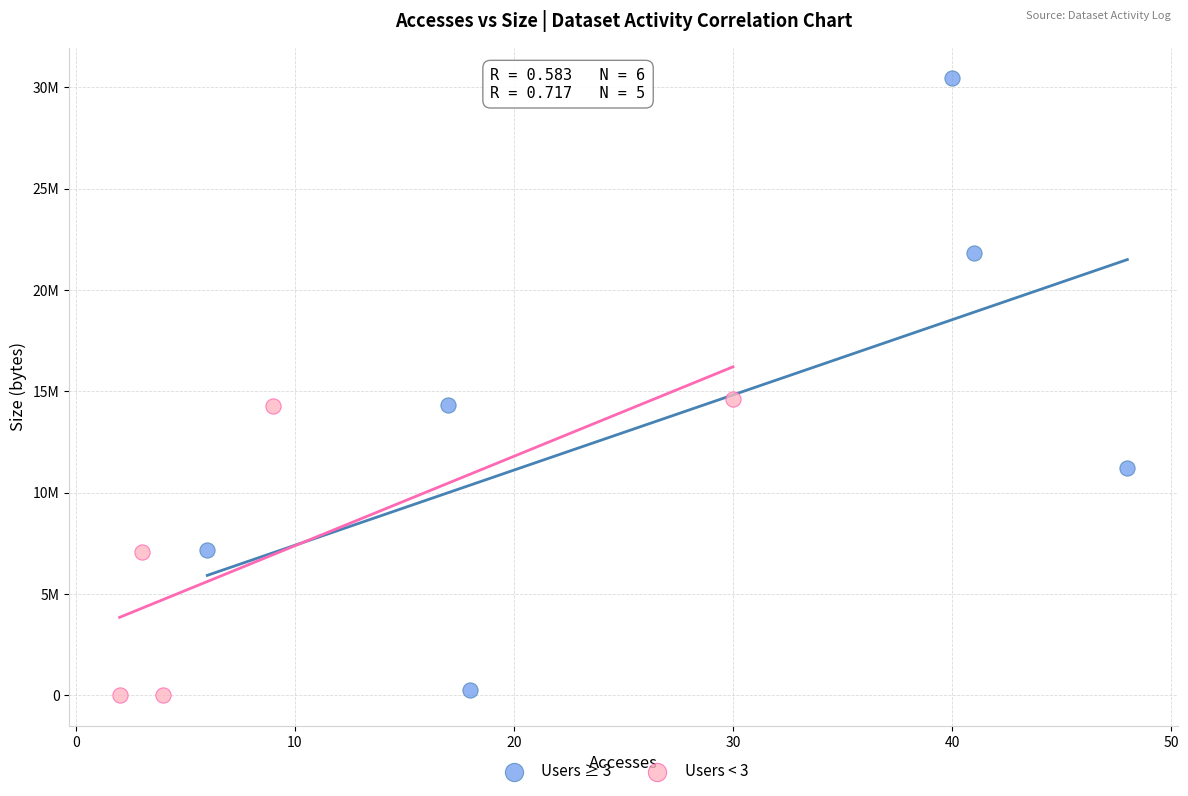

Which series has the widest spread of Y values?

Users ≥ 3